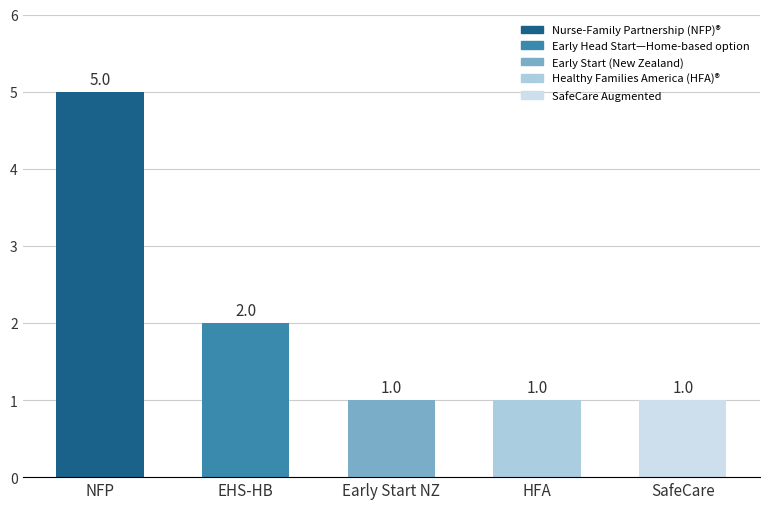

What is the difference between the maximum and minimum values?

4